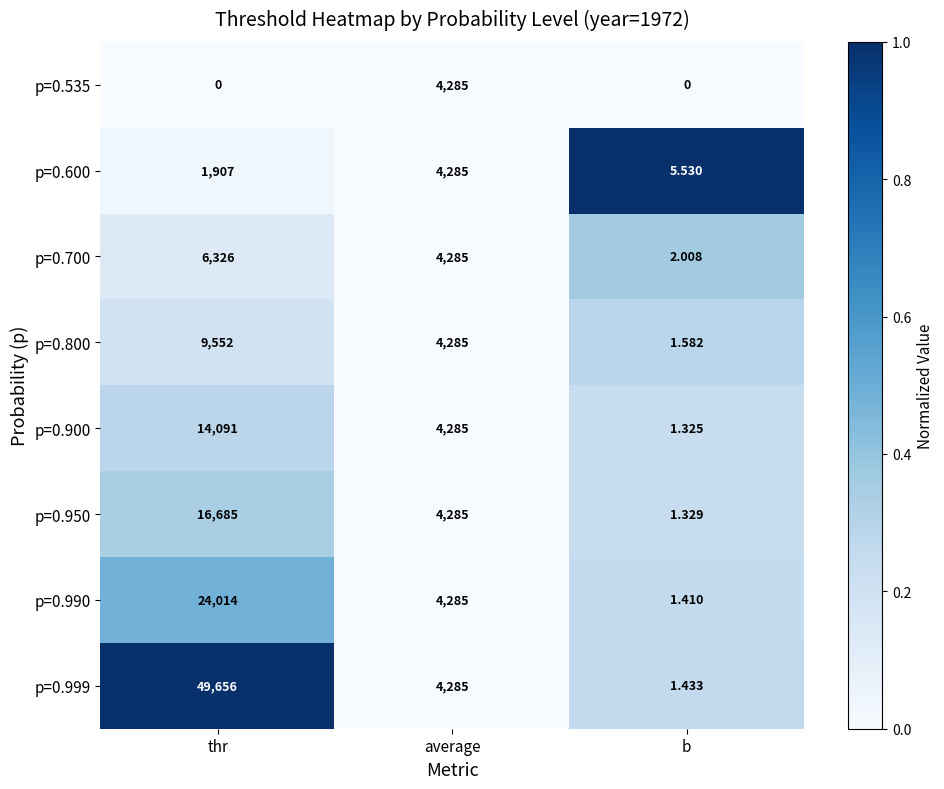

At which category is the sum across all series the highest?

thr